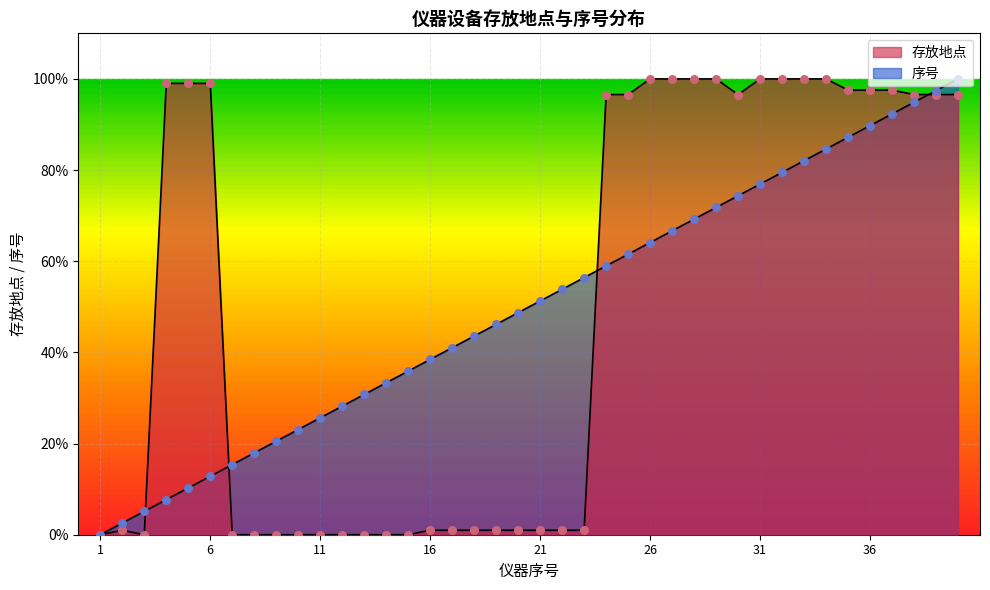

Is the value of 序号 at 2022.8.8 greater than the value of 存放地点 at 2022.8.8?

No